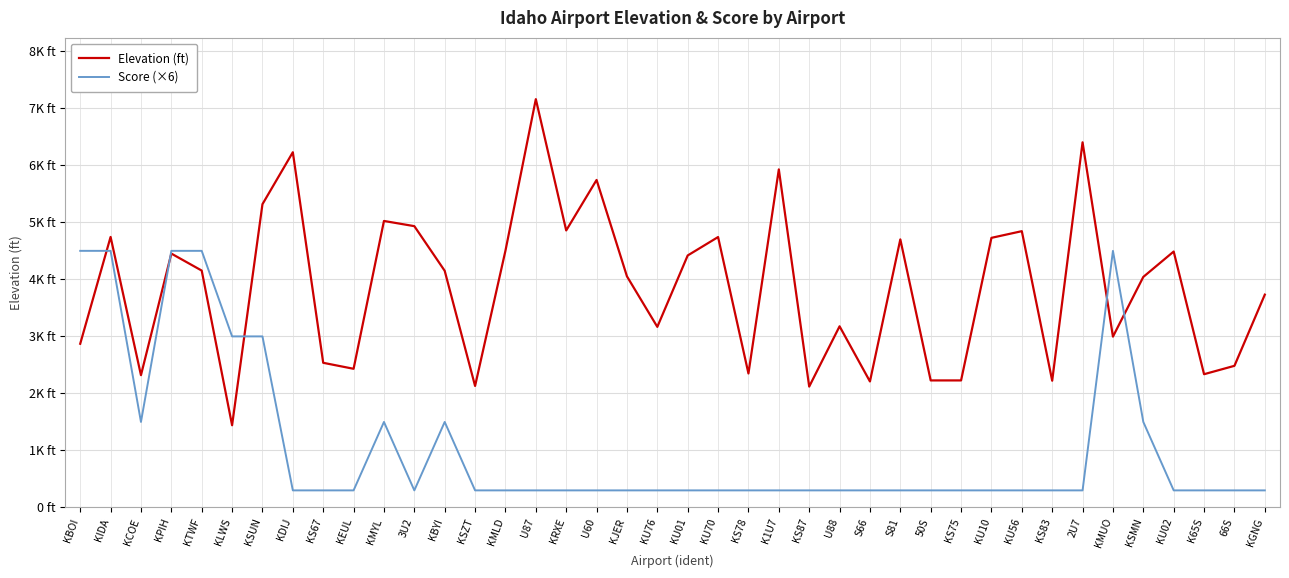

Does the chart display data point markers on the line(s)?

No